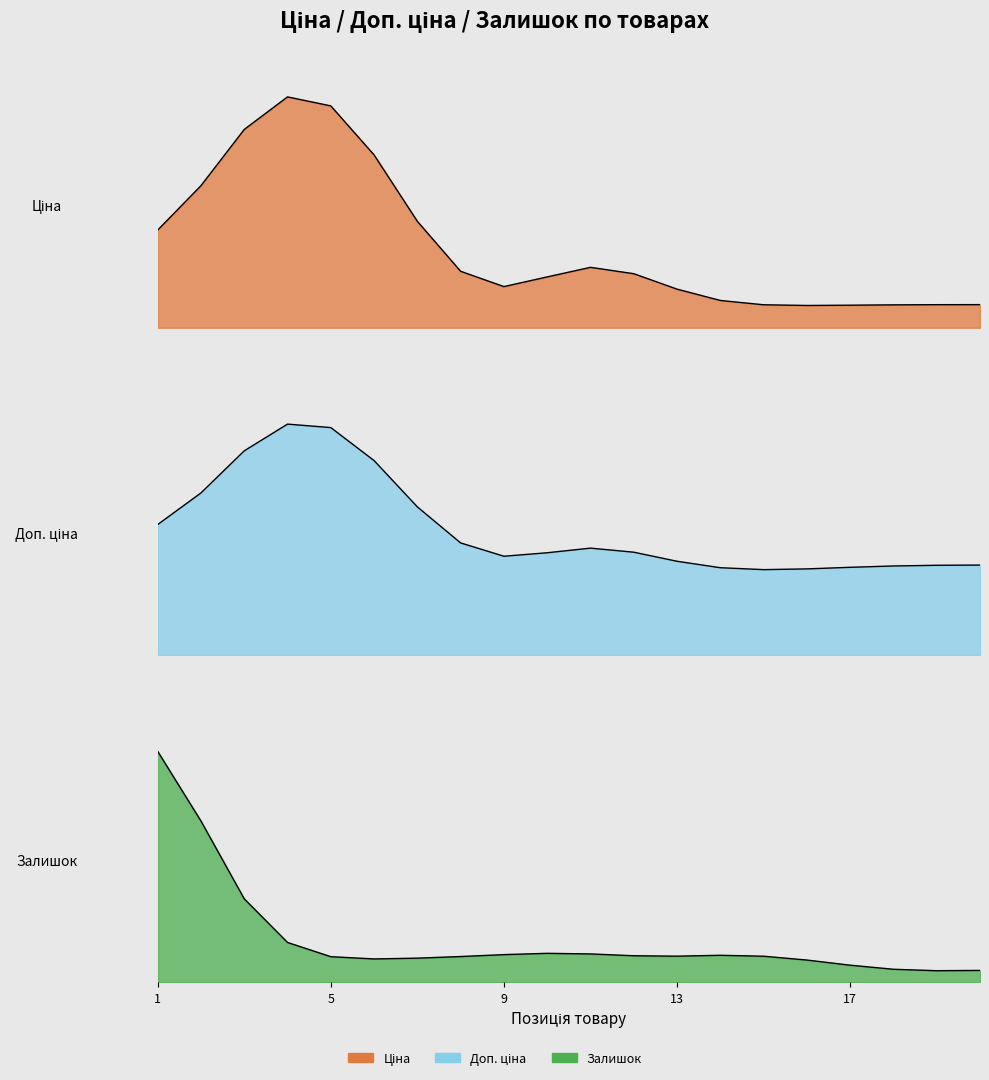

Does the chart have visible grid lines?

No